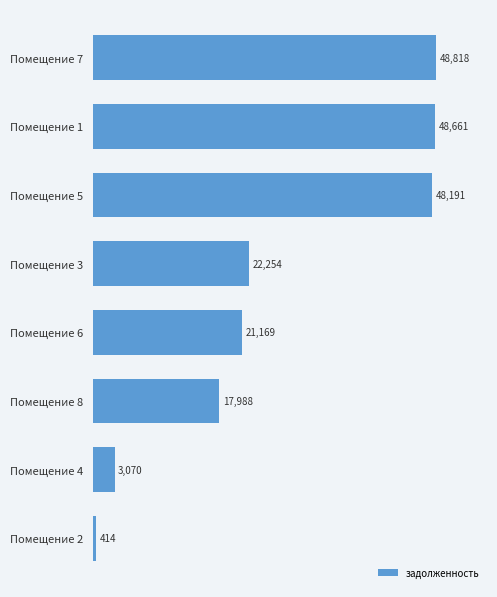

What is the greatest value displayed?

48817.7